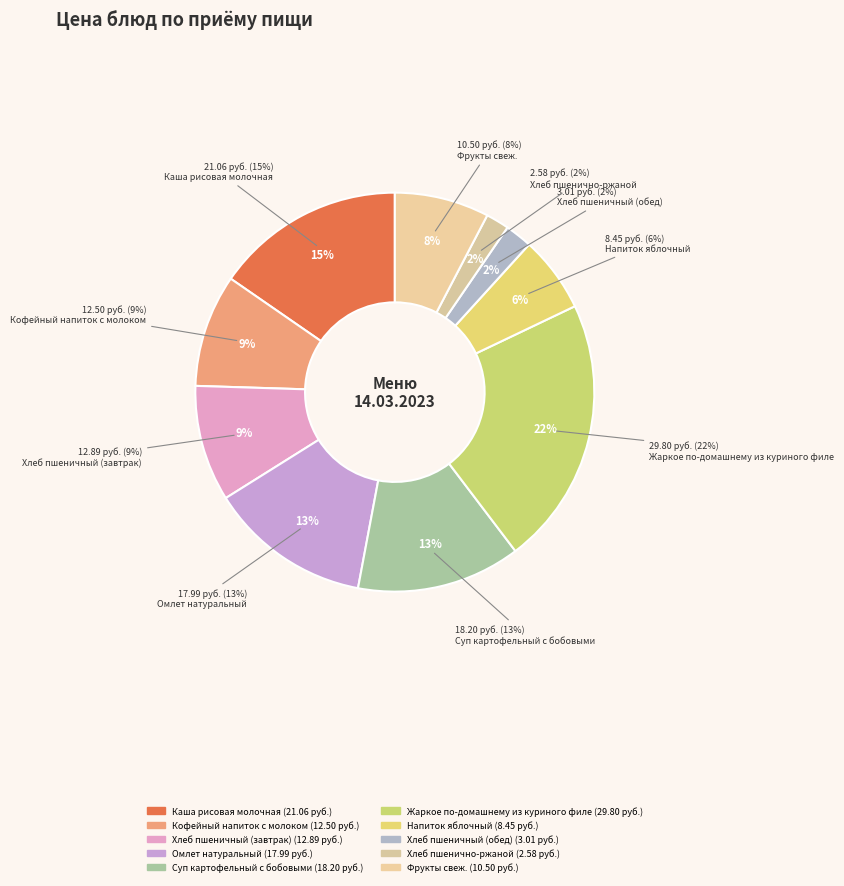

To the nearest percent, what is the combined percentage of Омлет натуральный and Хлеб пшеничный (обед)?

15%